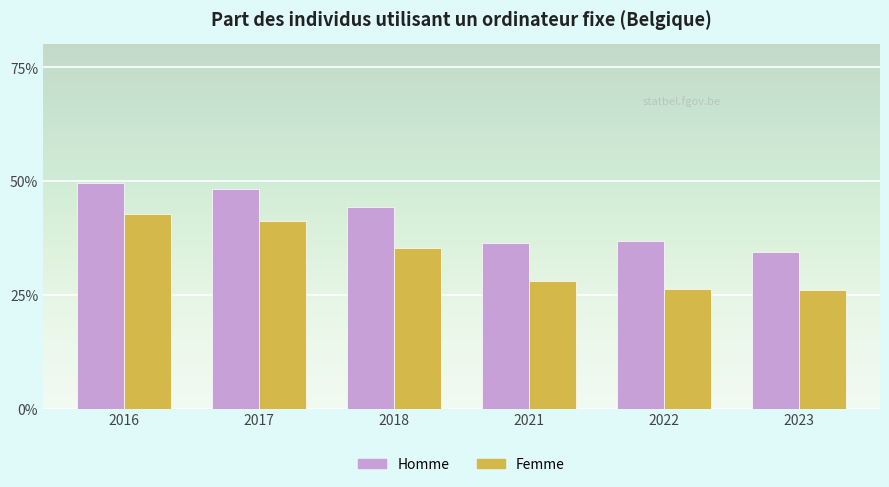

How many data points does each series have?

6